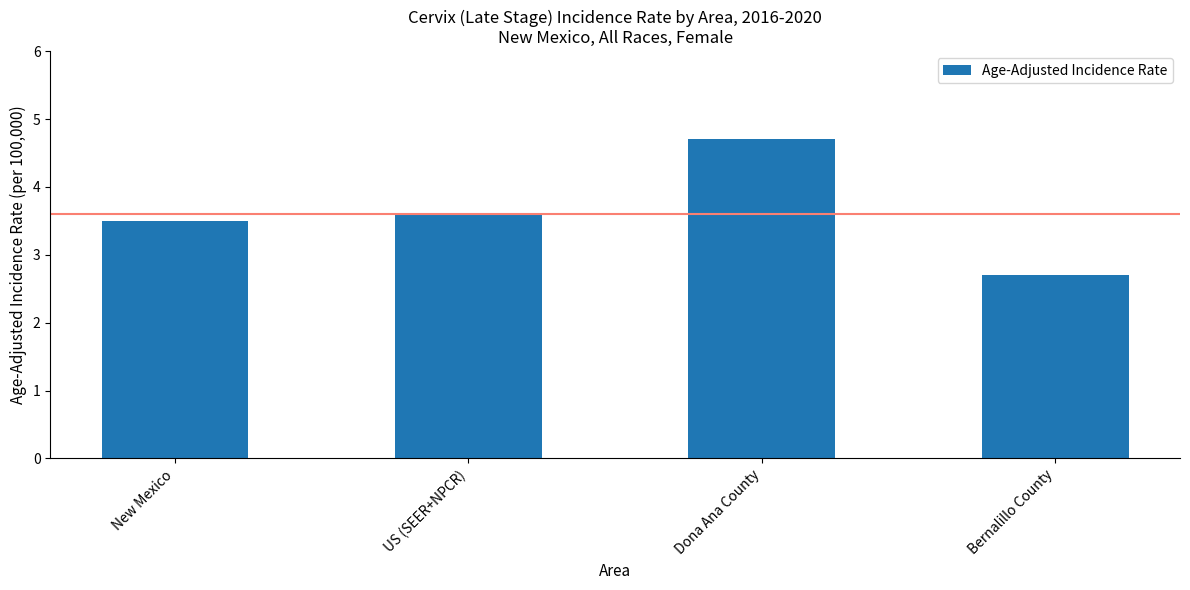

What is the sum of all values?

14.5